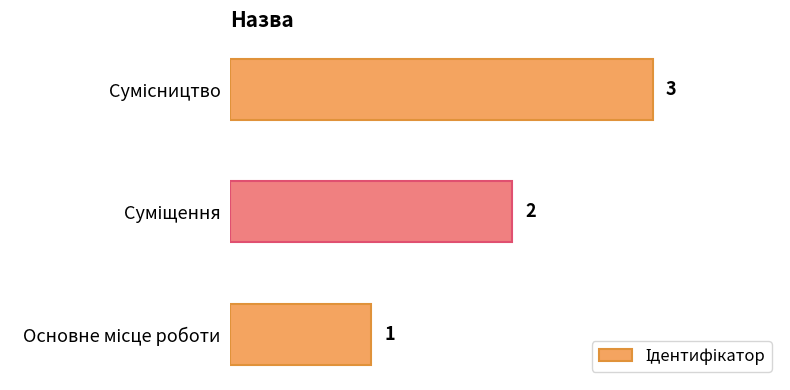

Count the values in the range 1 to 3.

3